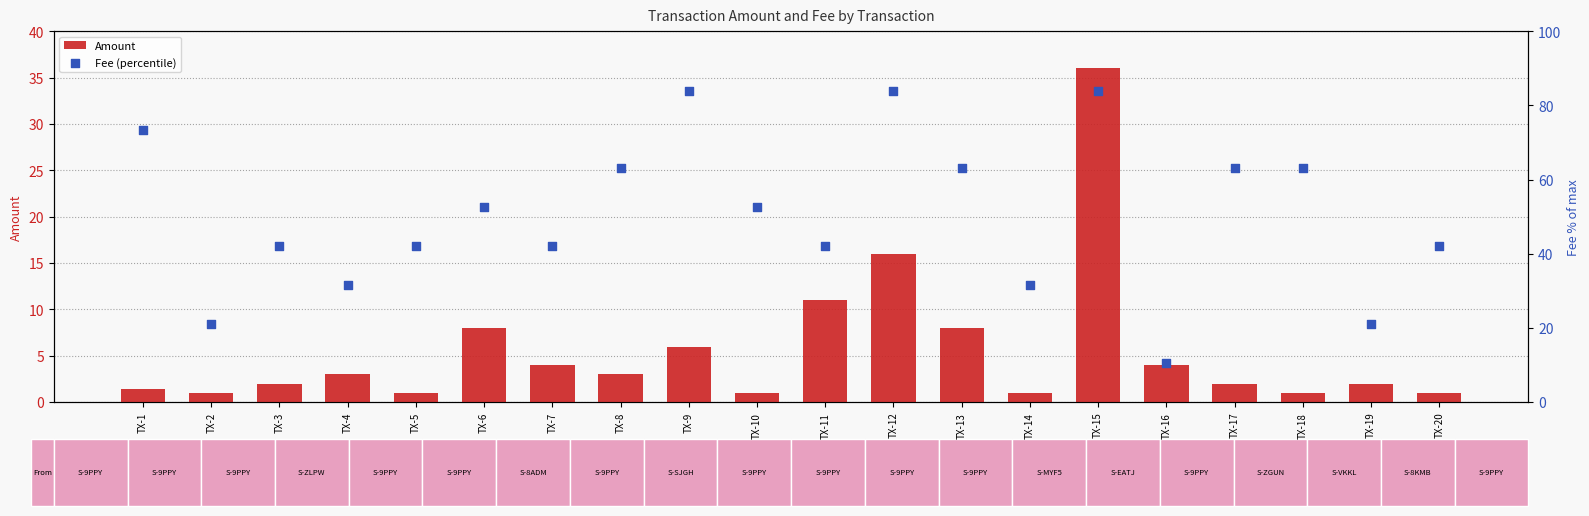

Is the value of Amount at TX-19 greater than the value of Fee (percentile) at TX-1?

No